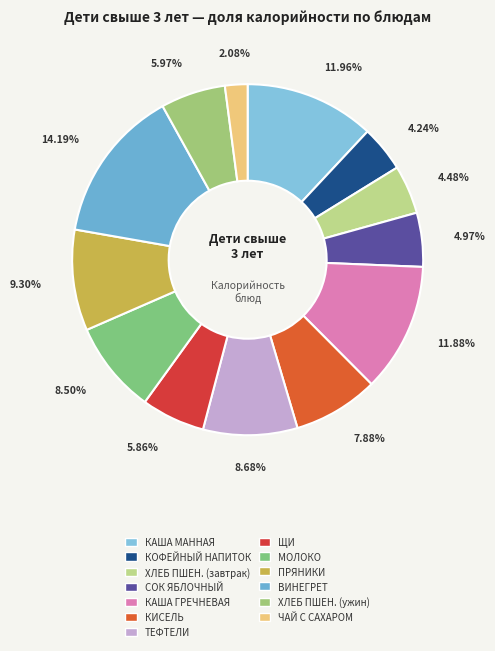

How many slices are in this pie chart?

13